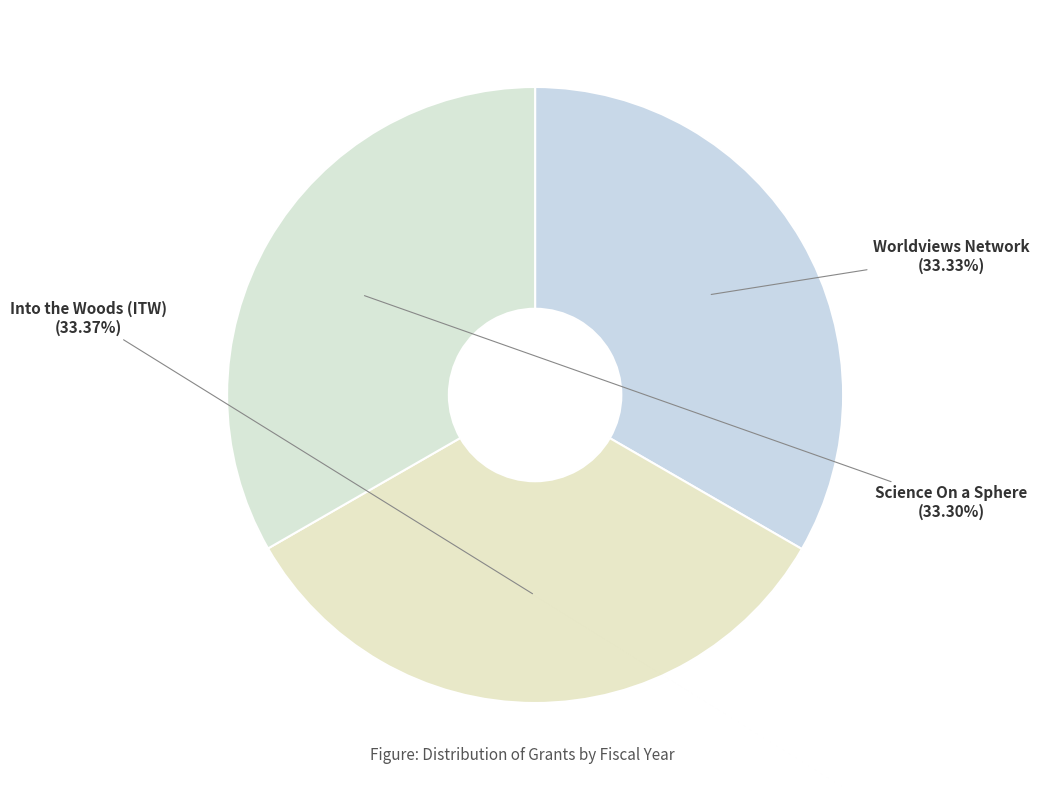

Is there any slice that represents more than half of the pie?

No